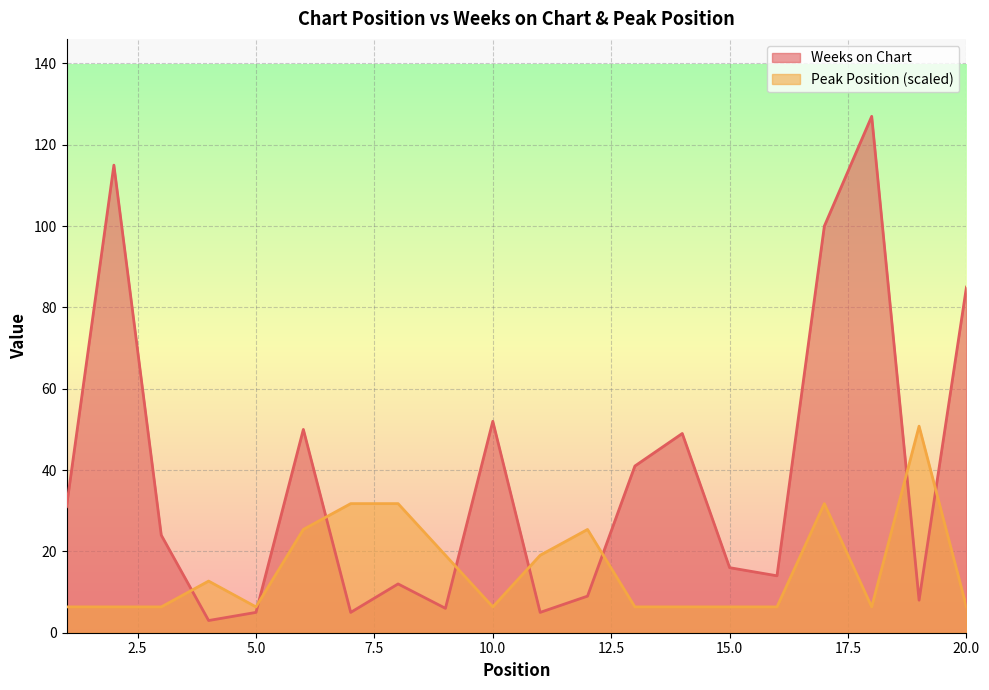

What is the sum of the Weeks on Chart values at 11 and 17?

105.0